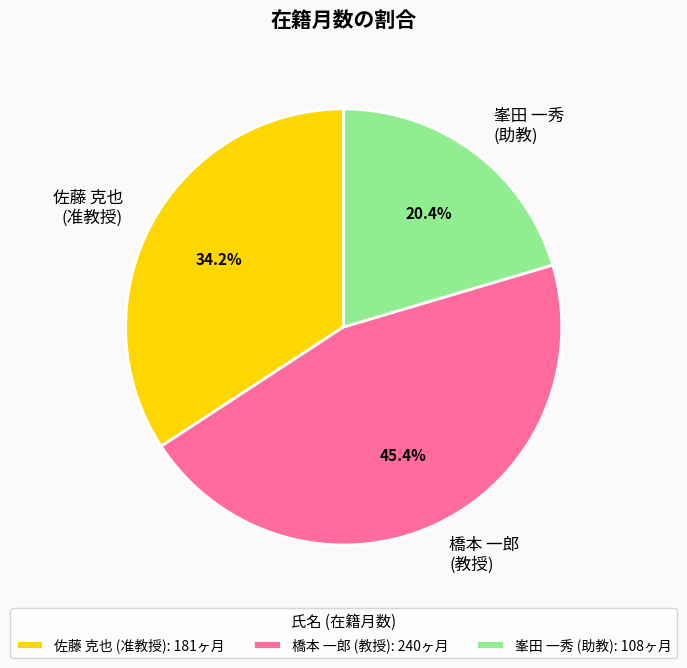

Which has a higher value, 橋本 一郎 (教授) or 峯田 一秀 (助教)?

橋本 一郎 (教授)